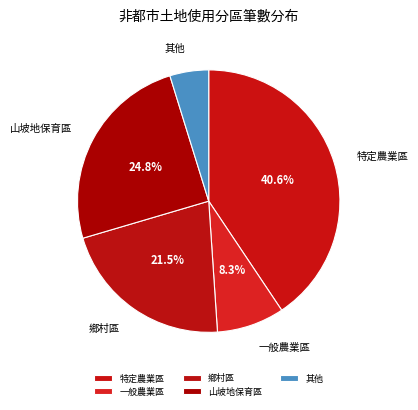

Is 特定農業區 the majority of the pie?

No